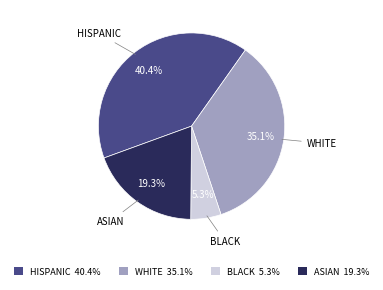

What percentage is the WHITE slice, to the nearest percent?

35%